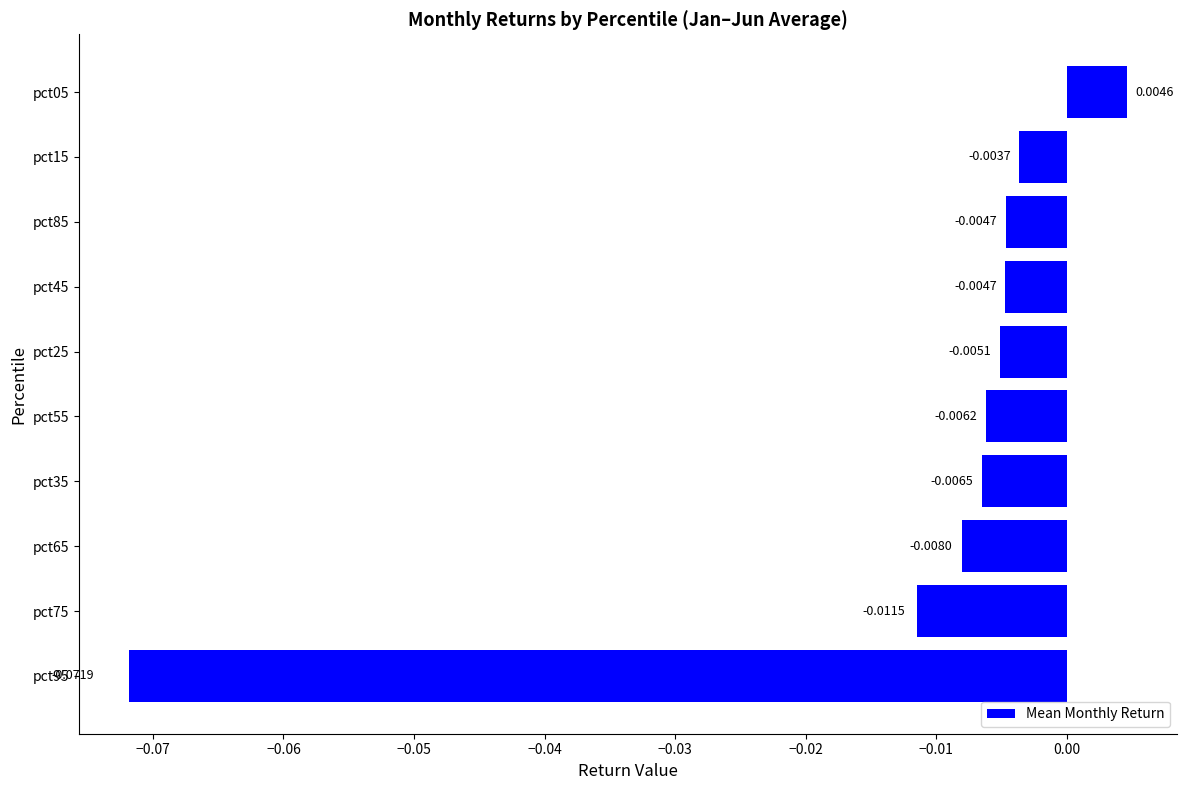

How many bars are there in total?

10